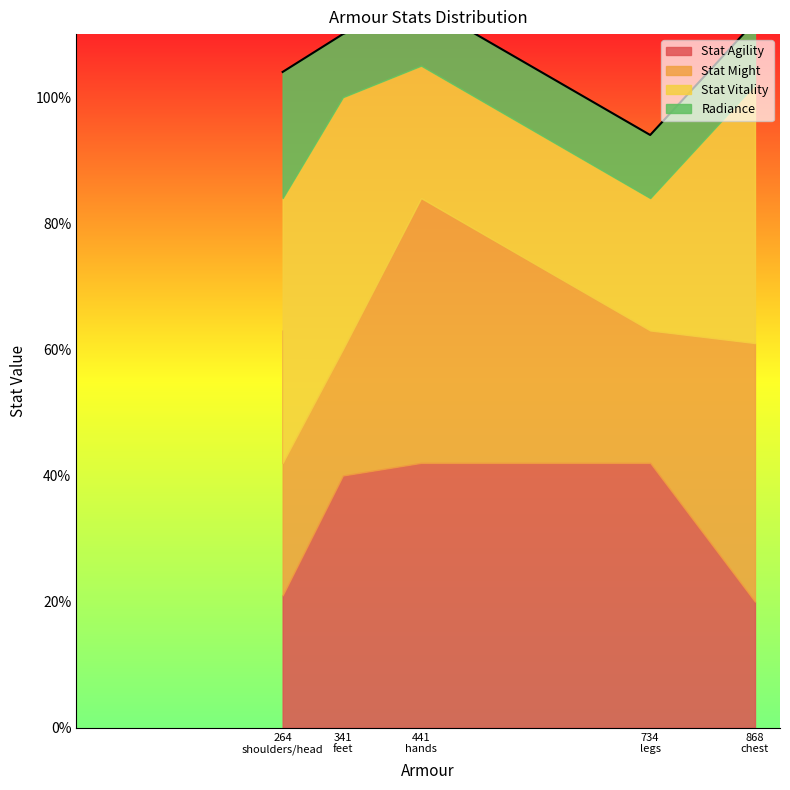

How many lines are shown in the chart?

4